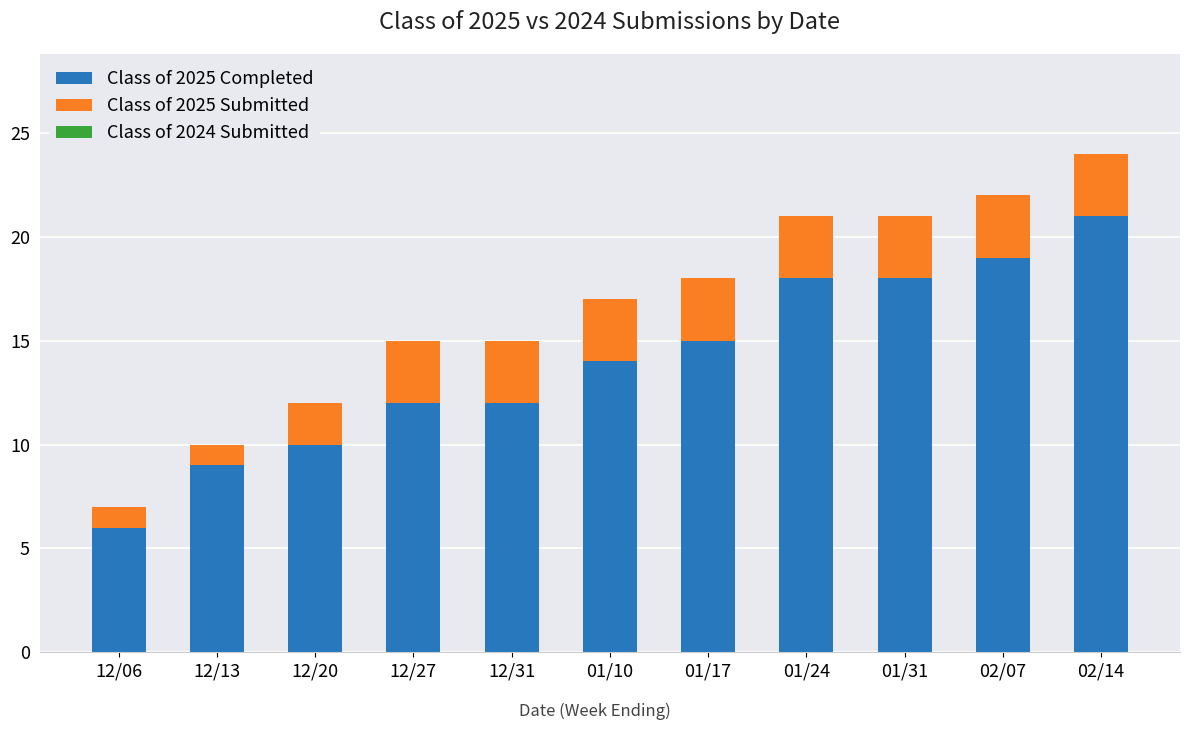

Reading right to left, transcribe the values for Class of 2025 Completed.

02/14=21	02/07=19	01/31=18	01/24=18	01/17=15	01/10=14	12/31=12	12/27=12	12/20=10	12/13=9	12/06=6